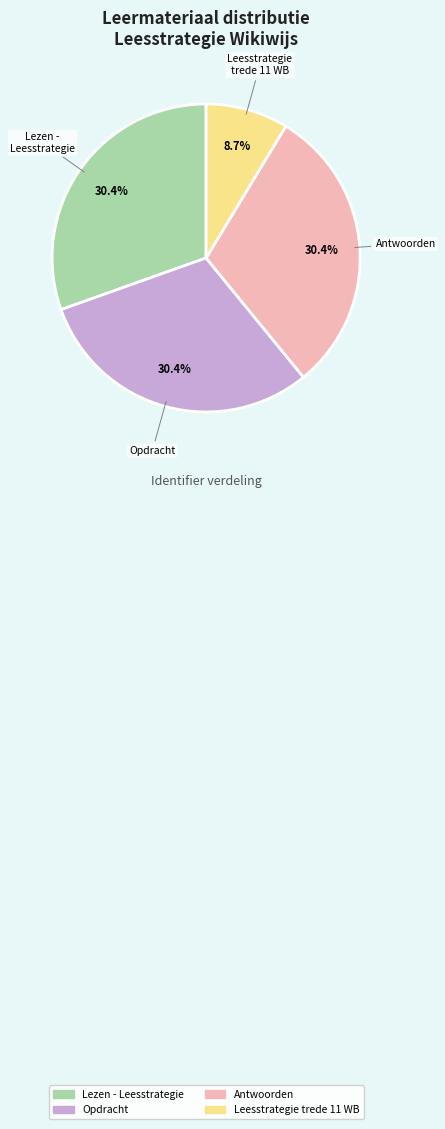

What percentage is the Antwoorden slice, to the nearest percent?

30%